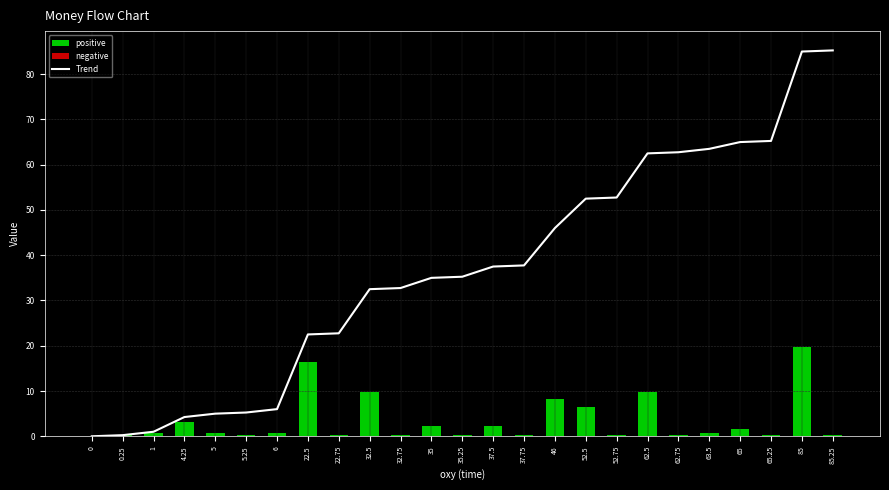

Reading right to left, transcribe all the data shown in this chart.

85.2	85.0	65.2	65.0	63.5	62.8	62.5	52.8	52.5	46.0	37.8	37.5	35.2	35.0	32.8	32.5	22.8	22.5	6.0	5.2	5.0	4.2	1.0	0.2	0.0